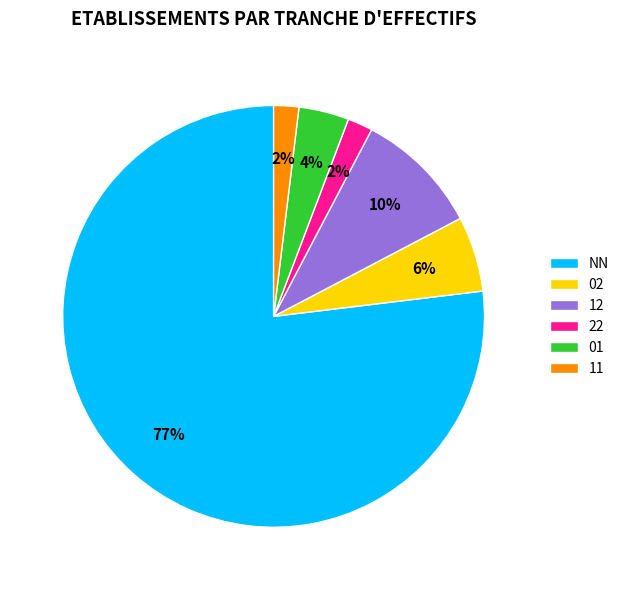

Count the number of slices in the pie.

6